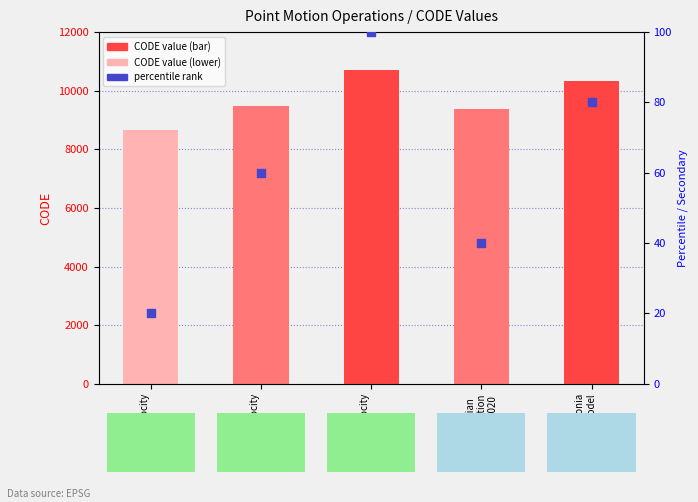

Which series contains the lowest Y value?

percentile rank